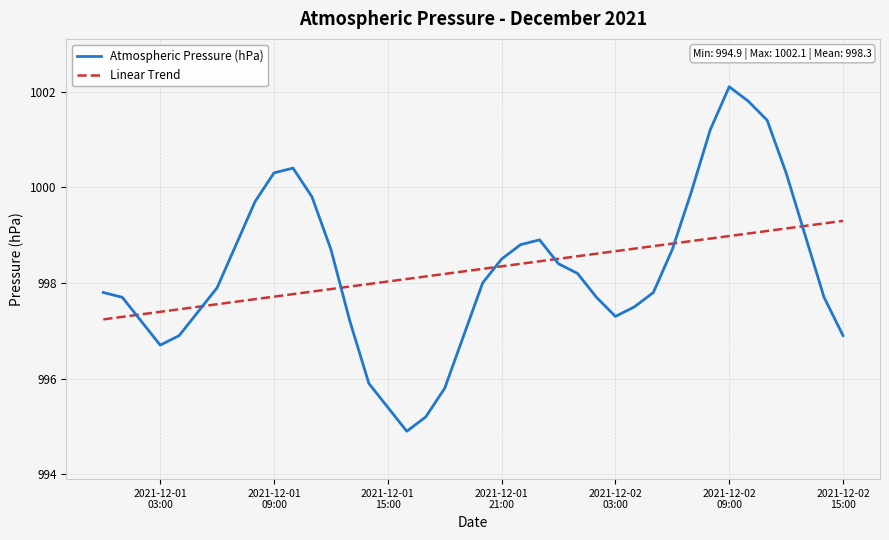

Rank the series by their maximum value, from lowest to highest.

Linear Trend, Atmospheric Pressure (hPa)